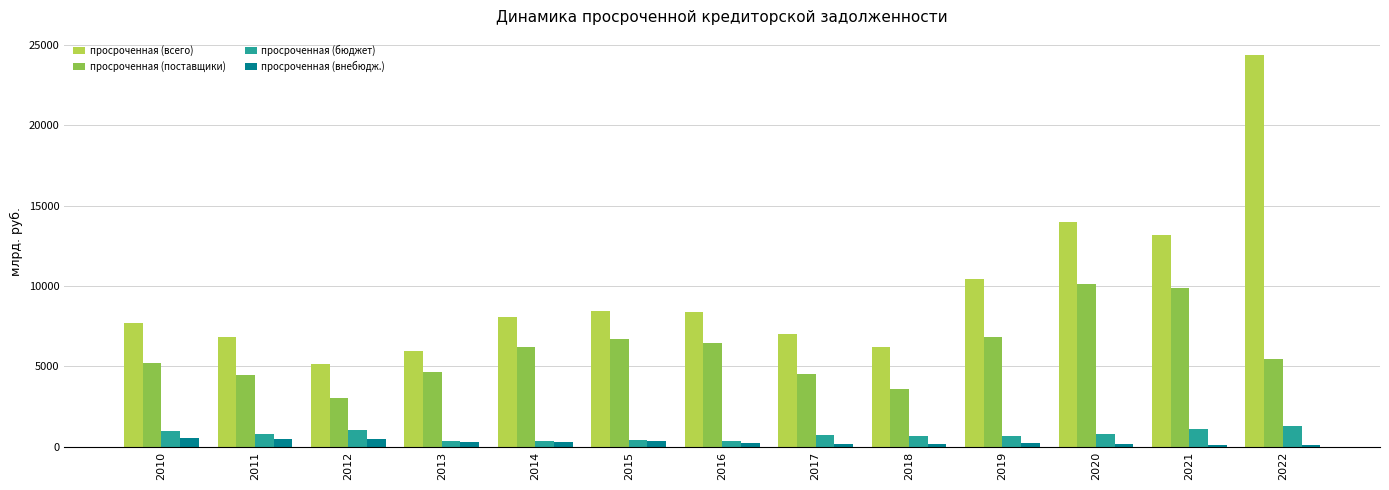

What is the average value of the просроченная (поставщики) series?

5938.6